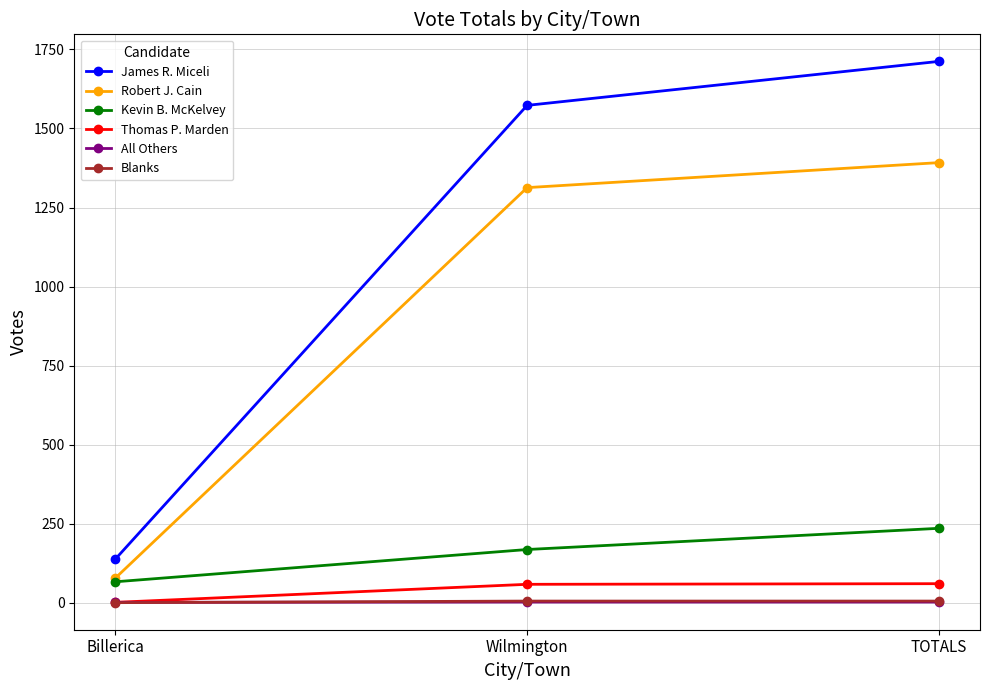

At which label does James R. Miceli reach its minimum?

Billerica